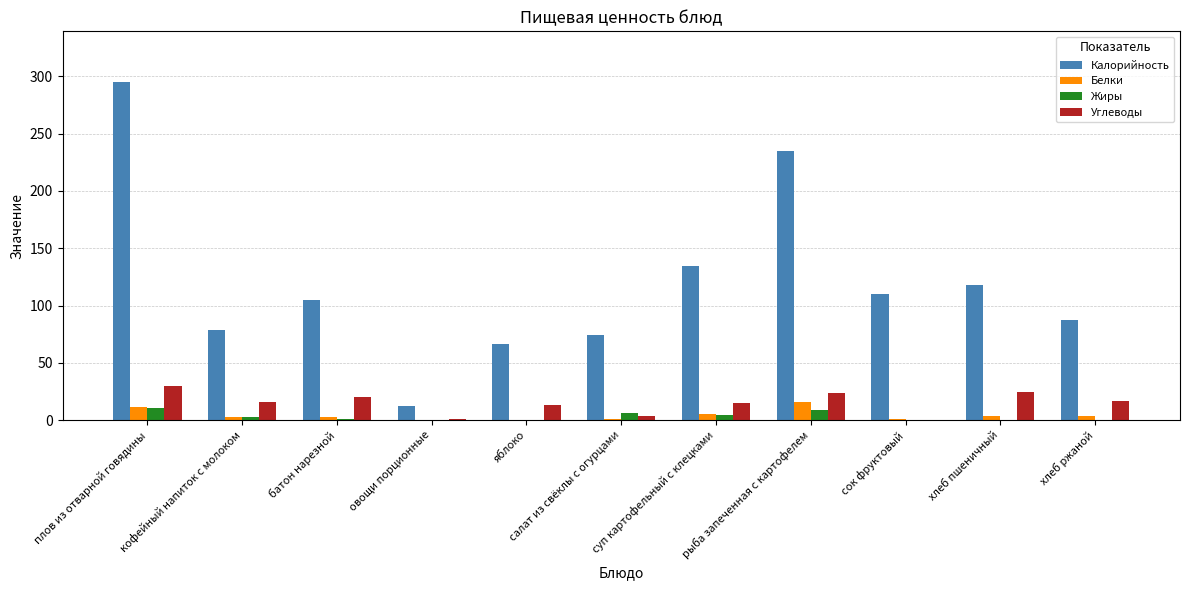

What is the sum of all Жиры values?

36.3